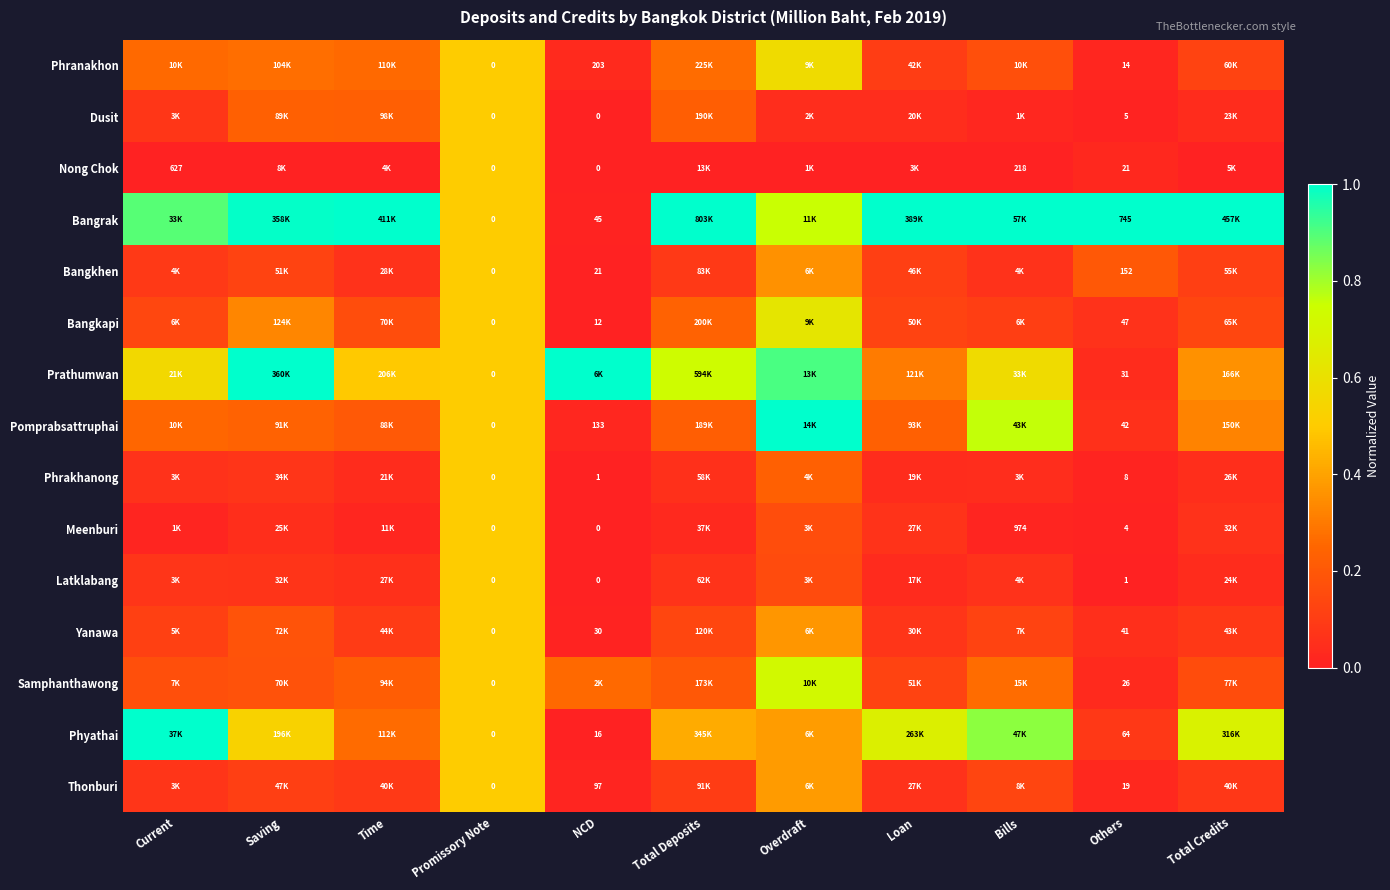

Rank the series at Others from highest to lowest value.

Bangrak, Bangkhen, Phyathai, Bangkapi, Pomprabsattruphai, Yanawa, Prathumwan, Samphanthawong, Nong Chok, Thonburi, Phranakhon, Phrakhanong, Dusit, Meenburi, Latklabang